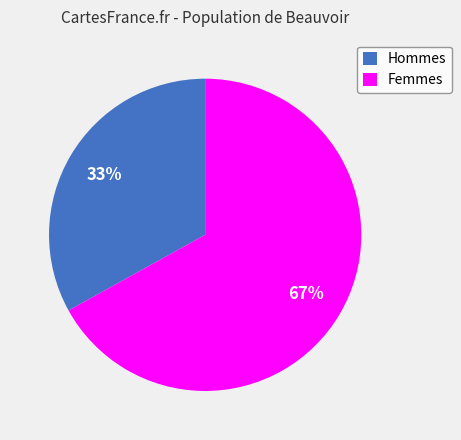

Is there a majority slice in this chart?

Yes